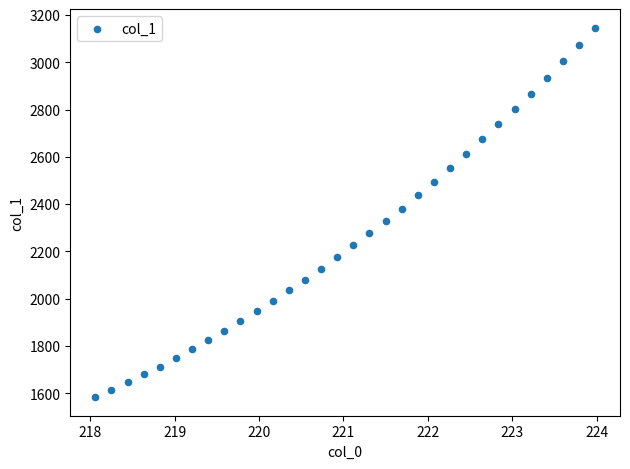

What is the range of Y values (max minus min)?

1564.2